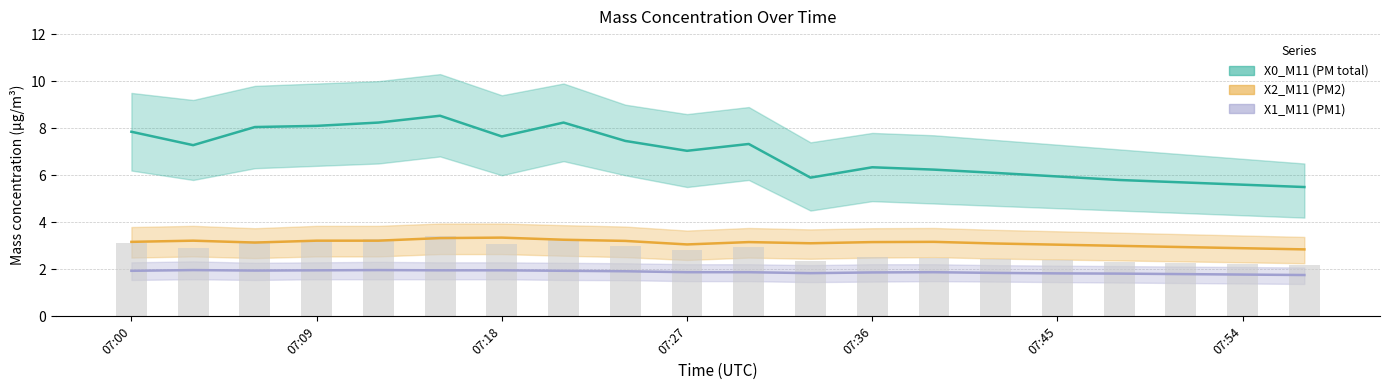

Rank the series at 07:18 from lowest to highest value.

X1_M11 (PM1), X2_M11 (PM2), X0_M11 (PM total)